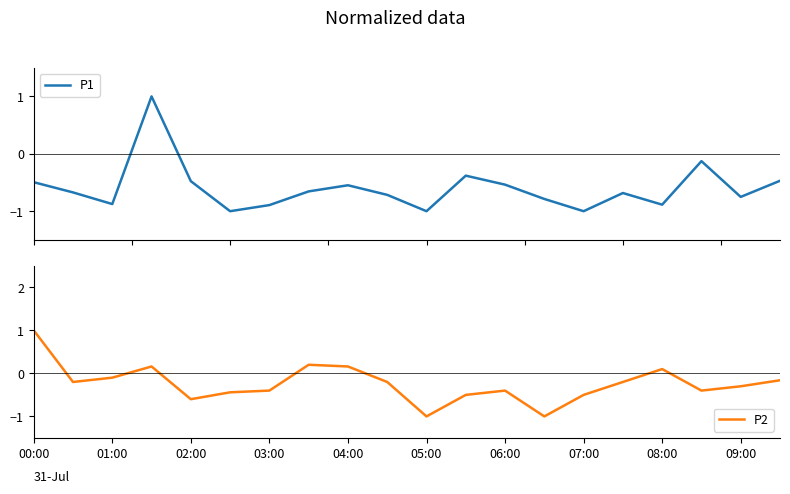

How many values in P2 are above zero?

5